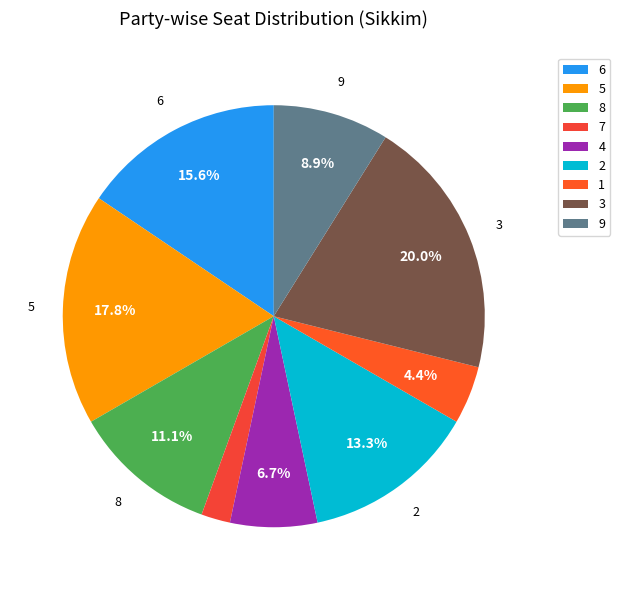

How many slices are in this pie chart?

9